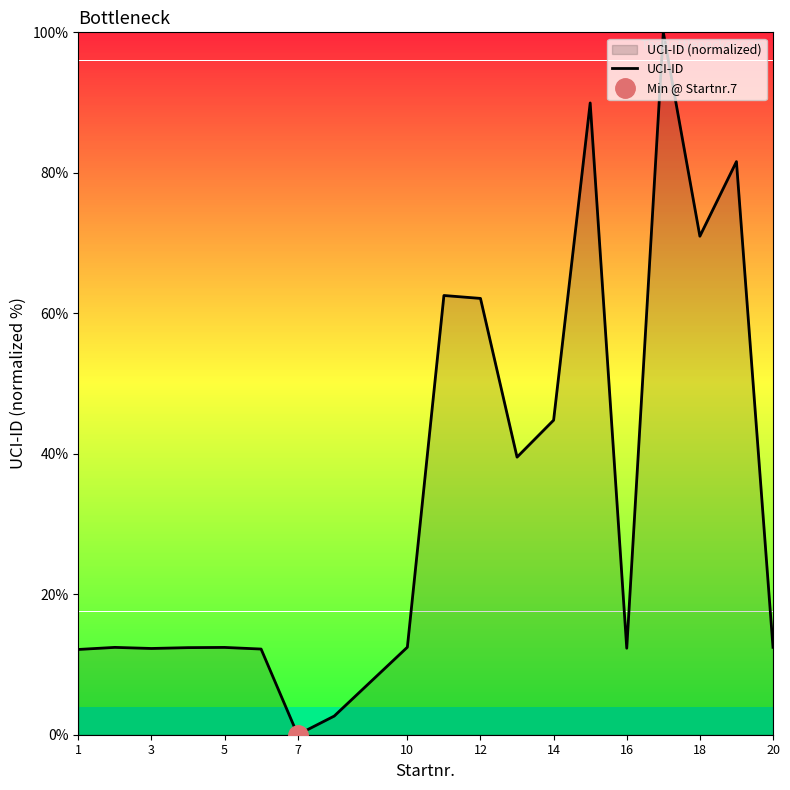

How many data points does each series have?

19